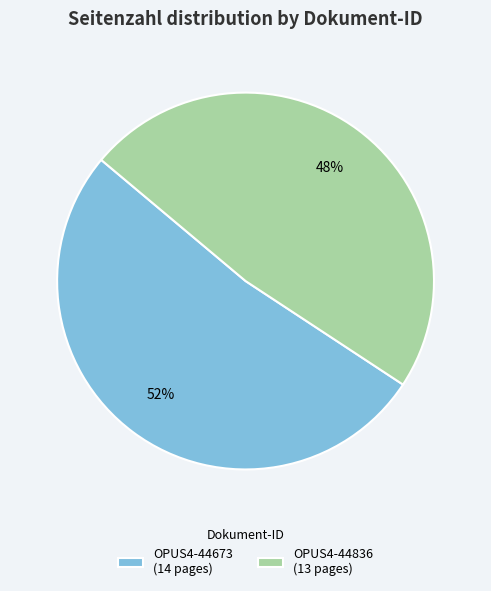

What percentage is the OPUS4-44673 slice, to the nearest percent?

52%